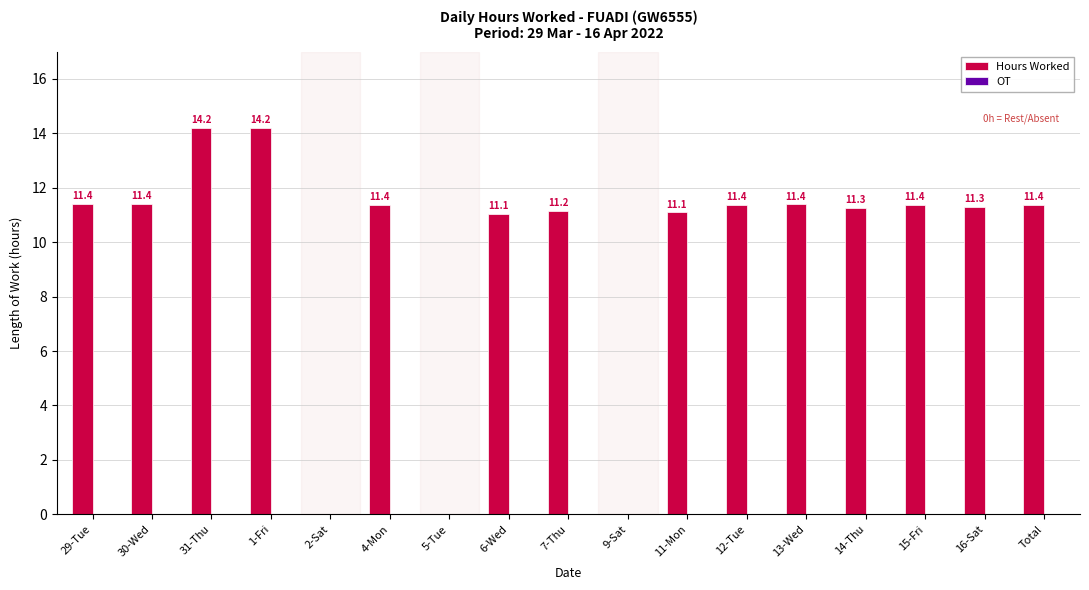

Reading right to left, extract all data points from this chart.

Total=11.4	16-Sat=11.3	15-Fri=11.4	14-Thu=11.3	13-Wed=11.4	12-Tue=11.4	11-Mon=11.1	9-Sat=0.0	7-Thu=11.2	6-Wed=11.1	5-Tue=0.0	4-Mon=11.4	2-Sat=0.0	1-Fri=14.2	31-Thu=14.2	30-Wed=11.4	29-Tue=11.4